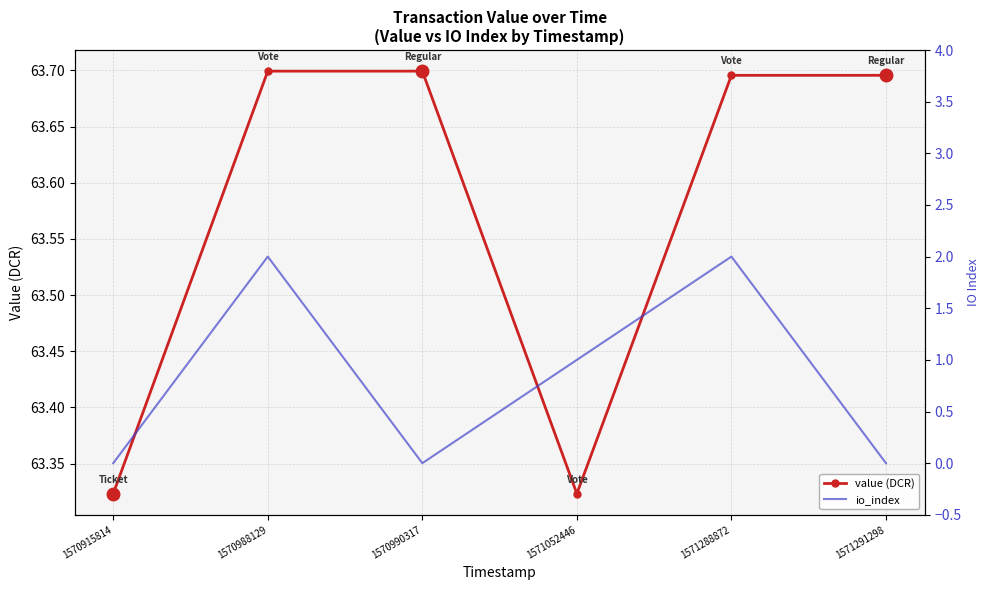

True or false: io_index has a value of -1.0 at 1571291298.

False